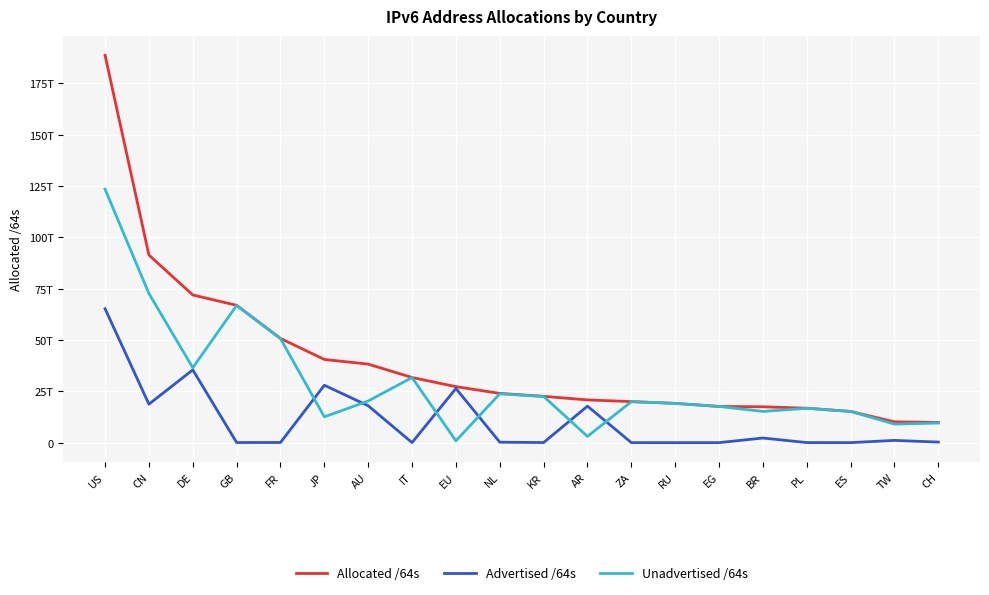

What is the value of the Advertised /64s point at the 17th from the left?

34896609280